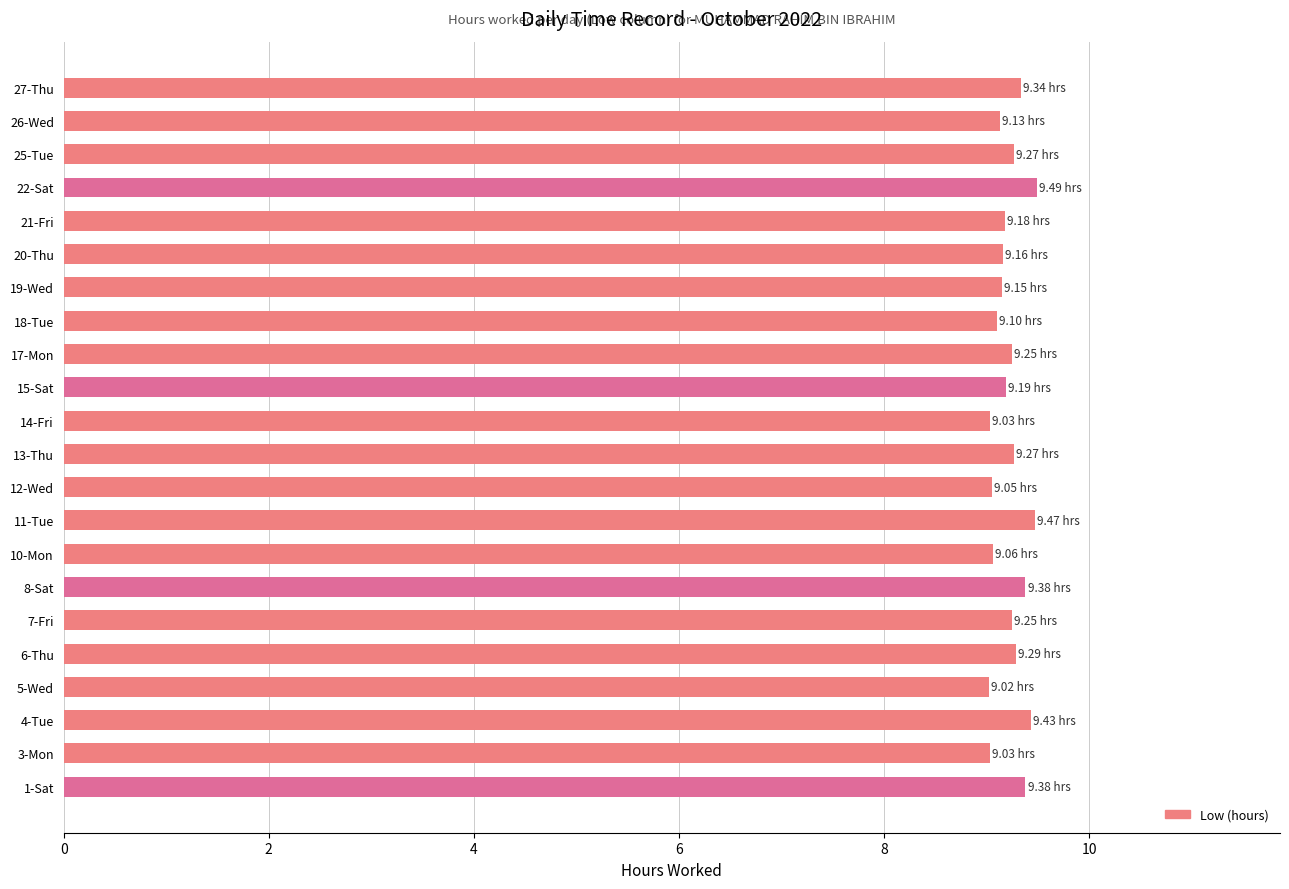

Does the chart contain any negative values?

No